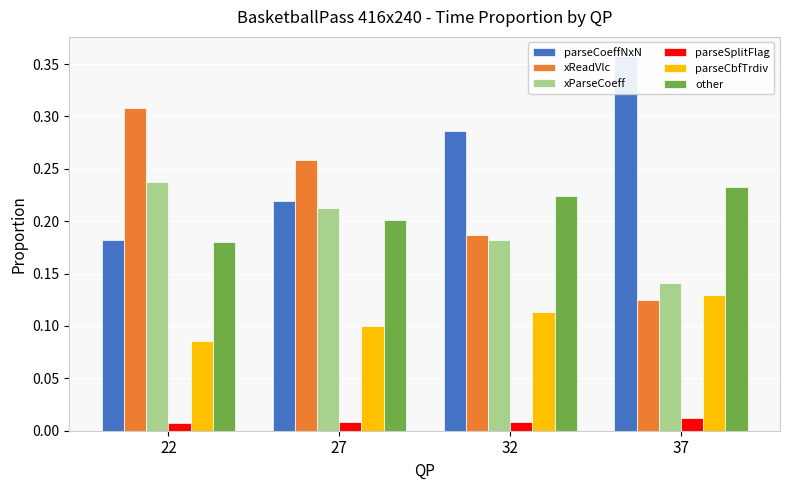

Where is xParseCoeff nearest to the value 0?

37